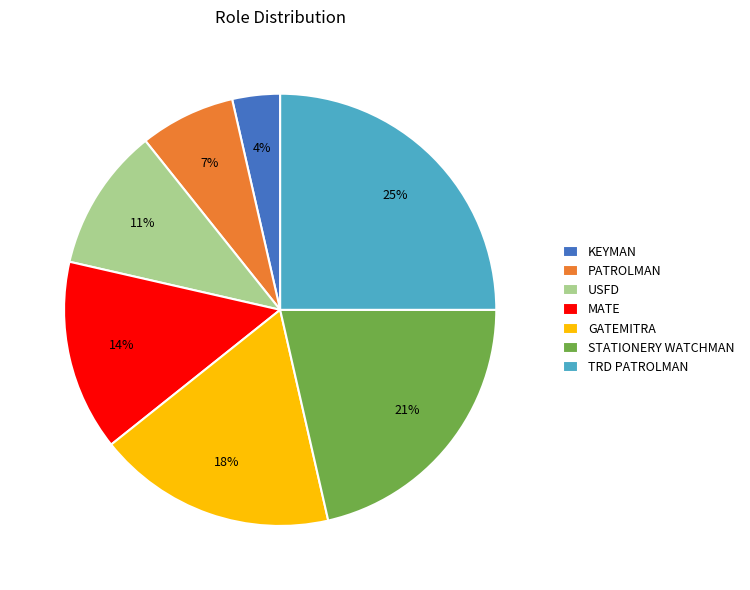

Is the sum of USFD and GATEMITRA greater than half?

No